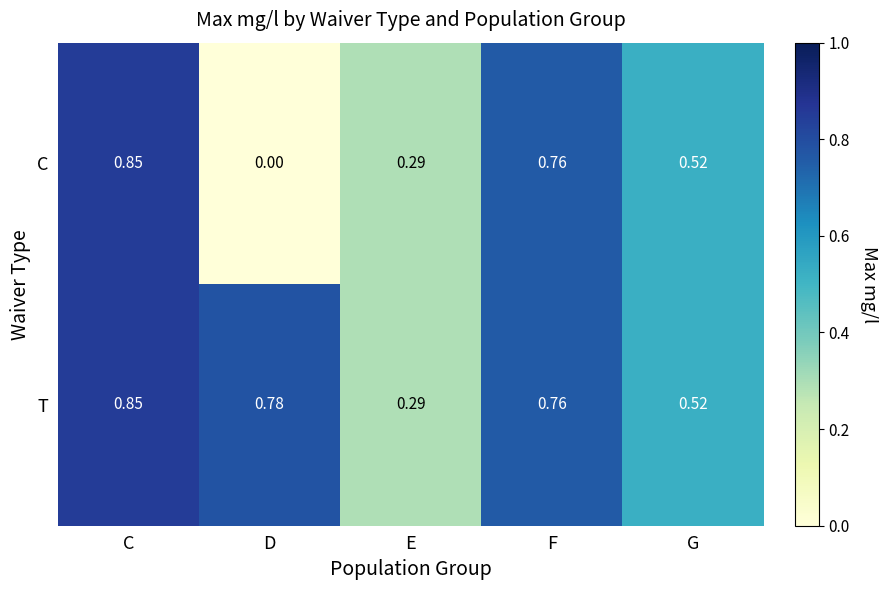

Count the number of data series in this chart.

2